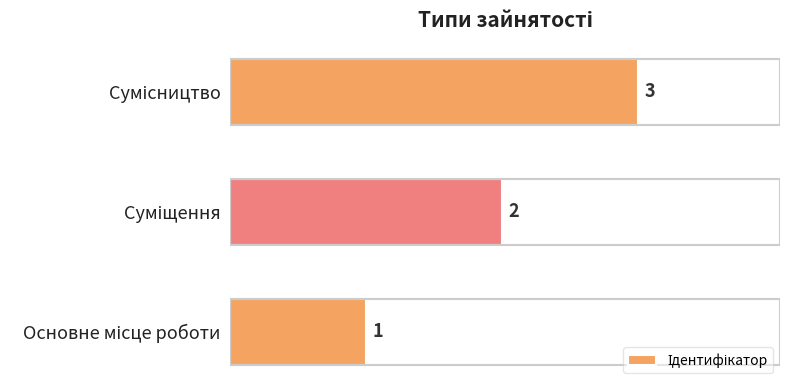

How many data points are less than 2?

1